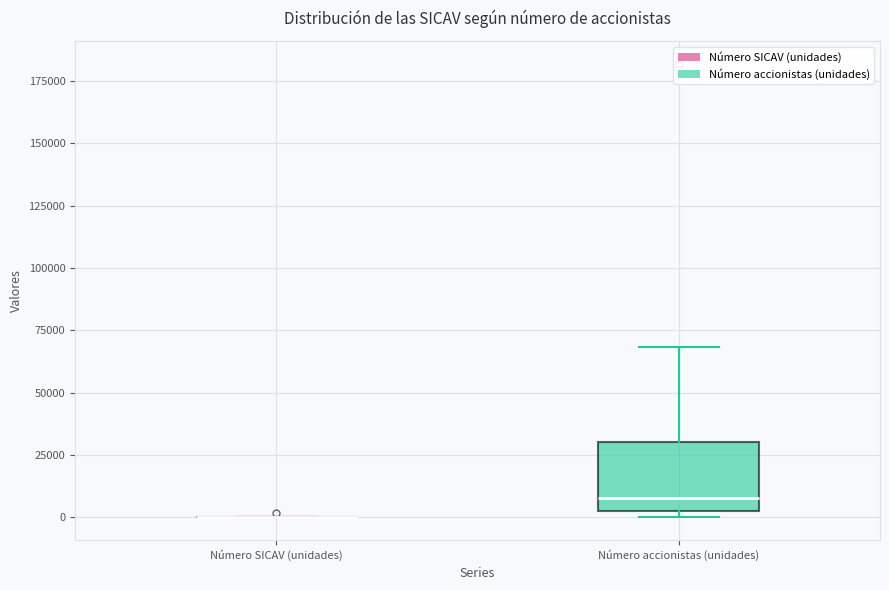

Which box is the tallest, from its lower edge to its upper edge?

Número accionistas (unidades)